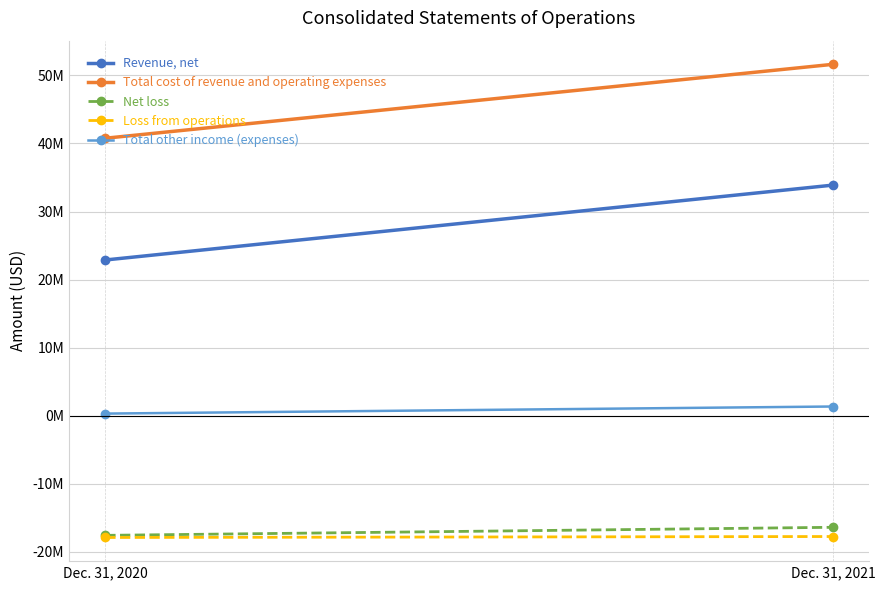

The Loss from operations series shows -17888000 at Dec. 31, 2020. True or false?

True